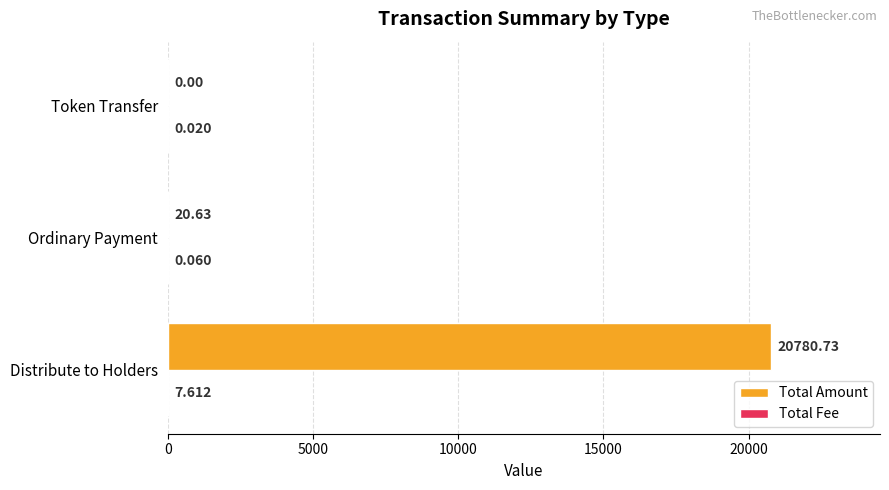

How many positive values does the Total Amount series have?

2